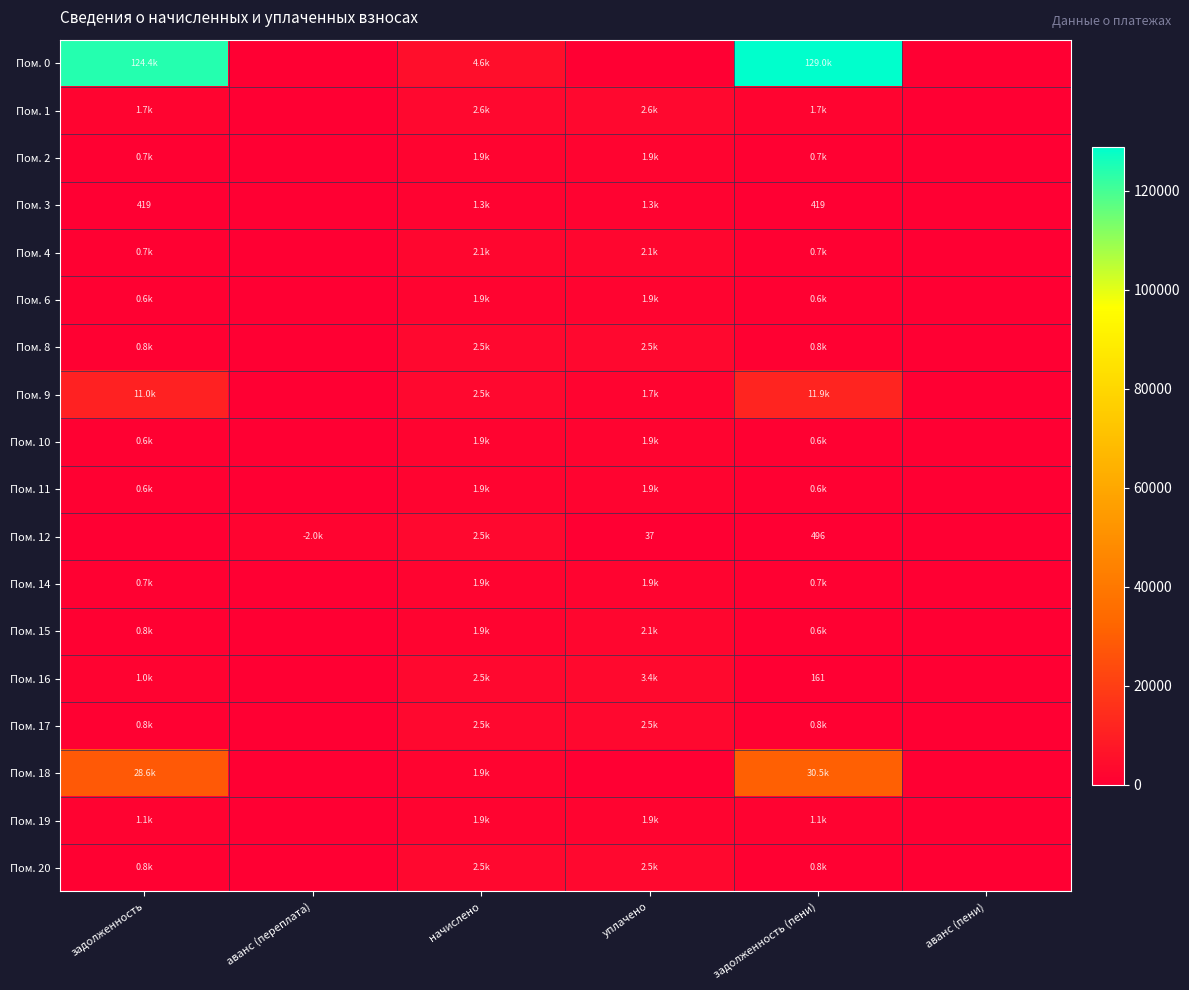

Between аванс (переплата) and начислено, which series saw the biggest shift?

Пом. 0